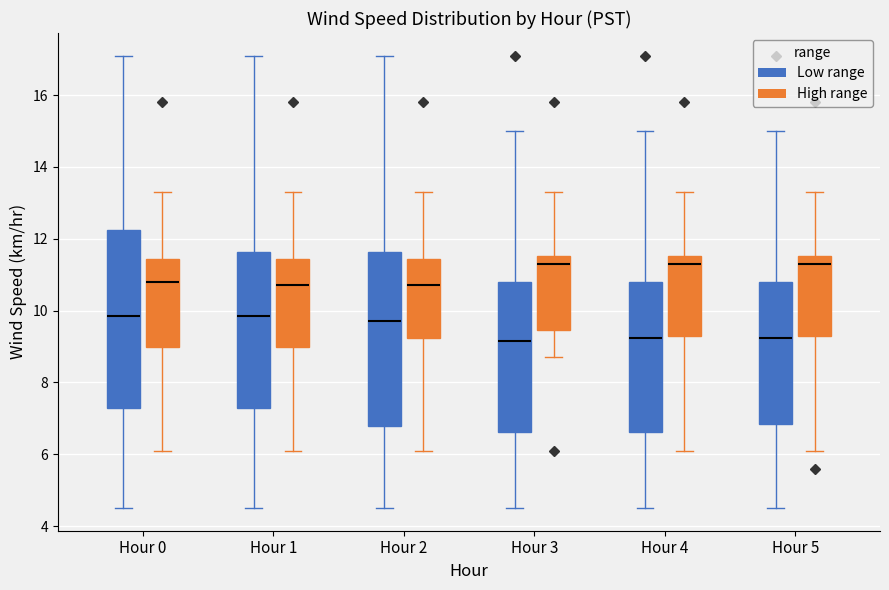

Reading left to right, transcribe this box plot: for each box, give where its median line is, the range the box spans, and where its two whiskers end, as read against the y-axis. The values are not printed on the chart, so give them approximately, as read against the axis.

Hour 0 (Low range): median 9.8, box 7.2 to 12.2, whiskers 4.6 to 17.2
Hour 0 (High range): median 10.8, box 9.0 to 11.4, whiskers 6.2 to 13.4
Hour 1 (Low range): median 9.8, box 7.2 to 11.6, whiskers 4.6 to 17.2
Hour 1 (High range): median 10.8, box 9.0 to 11.4, whiskers 6.2 to 13.4
Hour 2 (Low range): median 9.8, box 6.8 to 11.6, whiskers 4.6 to 17.2
Hour 2 (High range): median 10.8, box 9.2 to 11.4, whiskers 6.2 to 13.4
Hour 3 (Low range): median 9.2, box 6.6 to 10.8, whiskers 4.6 to 15.0
Hour 3 (High range): median 11.4, box 9.4 to 11.6, whiskers 8.8 to 13.4
Hour 4 (Low range): median 9.2, box 6.6 to 10.8, whiskers 4.6 to 15.0
Hour 4 (High range): median 11.4, box 9.4 to 11.6, whiskers 6.2 to 13.4
Hour 5 (Low range): median 9.2, box 6.8 to 10.8, whiskers 4.6 to 15.0
Hour 5 (High range): median 11.4, box 9.4 to 11.6, whiskers 6.2 to 13.4